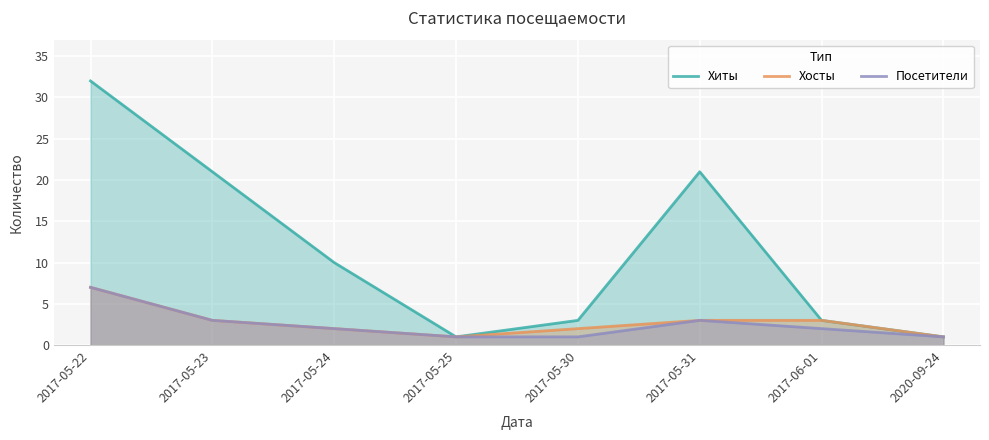

True or false: Посетители has a value of 0 at 2017-05-30.

False